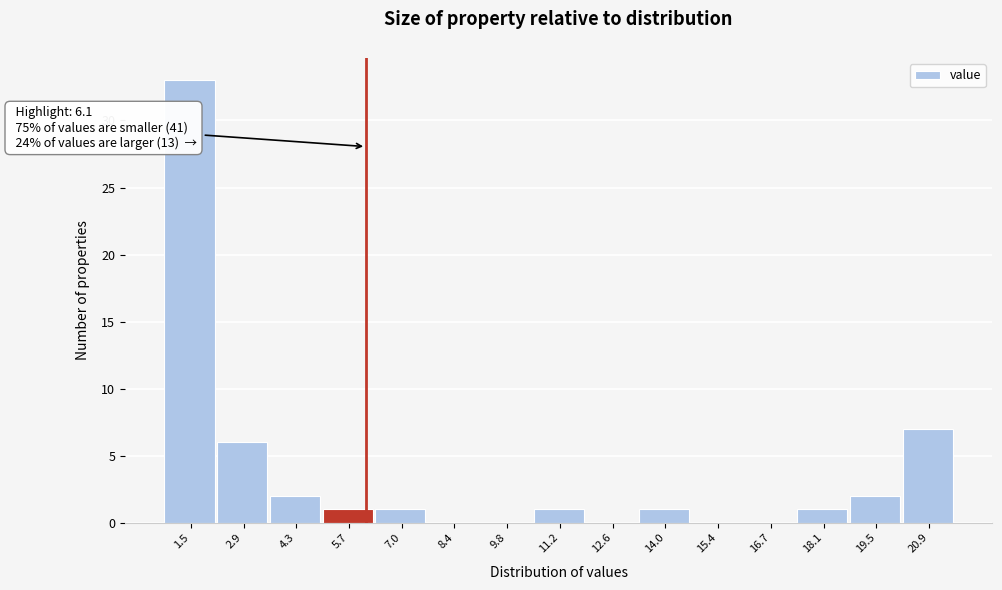

Which range on the x-axis has the tallest bar?

0.8 to 2.2